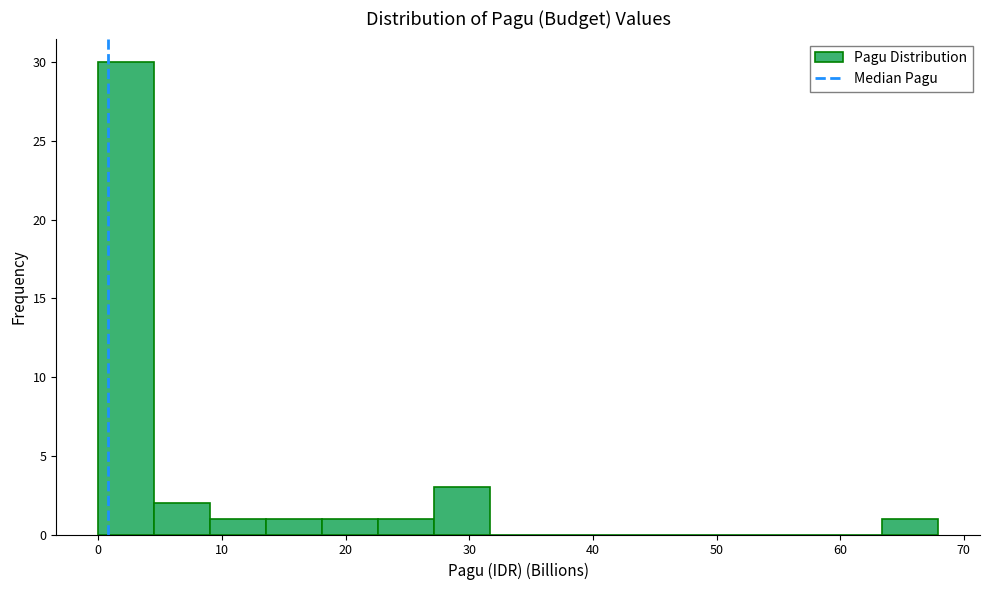

Reading left to right, transcribe this chart: for each bar, give the range it covers on the x-axis and its height. Neither the bar edges nor the heights are printed on the chart, so give them approximately, as read against the axes.

0 to 5: 30
5 to 9: 2
9 to 14: 1
14 to 18: 1
18 to 23: 1
23 to 27: 1
27 to 32: 3
32 to 36: 0
36 to 41: 0
41 to 45: 0
45 to 50: 0
50 to 54: 0
54 to 59: 0
59 to 63: 0
63 to 68: 1